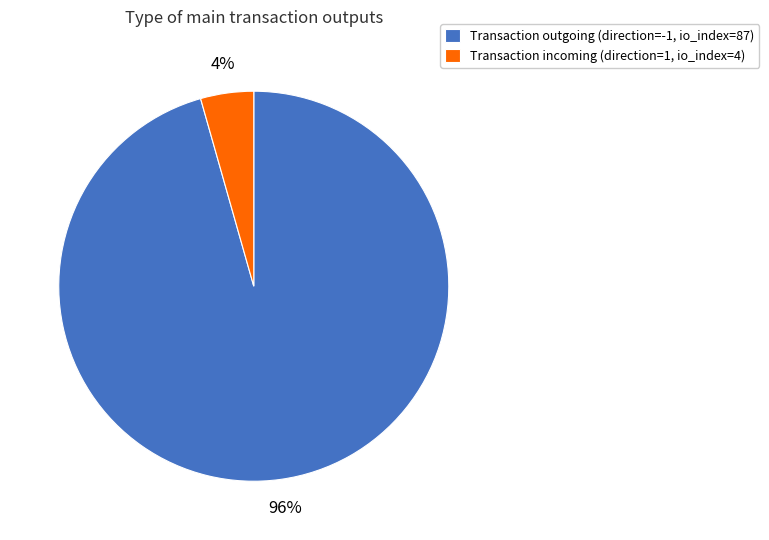

Count the number of slices in the pie.

2